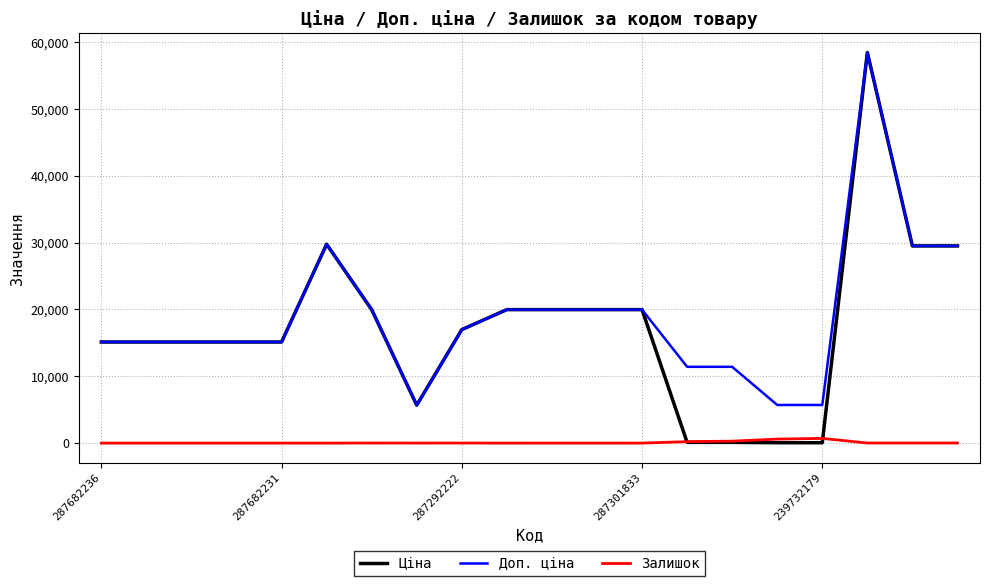

At how many categories does at least one series exceed 42323?

1